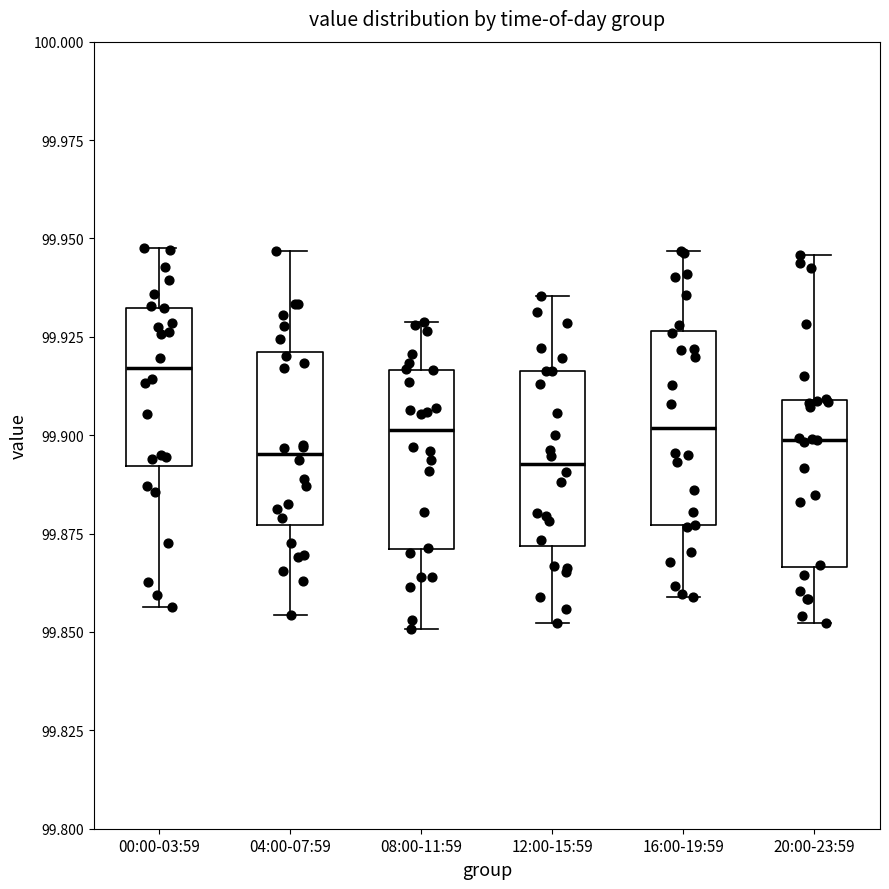

Which box's median line is the highest?

00:00-03:59